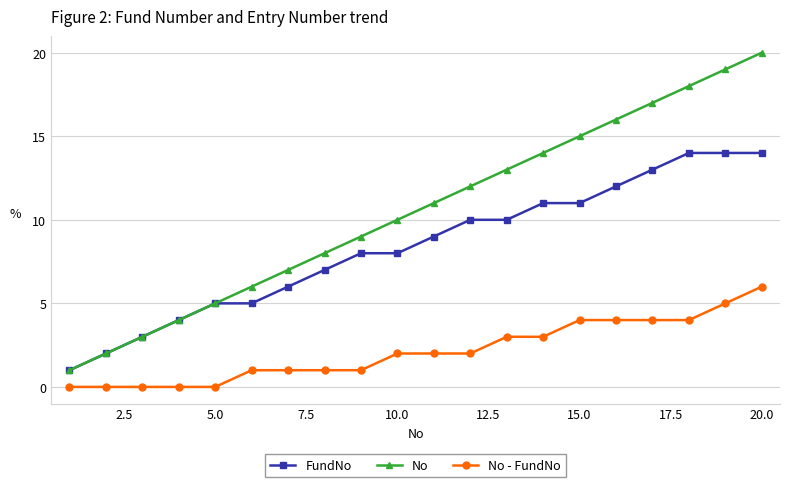

What is the maximum value shown in the chart?

20